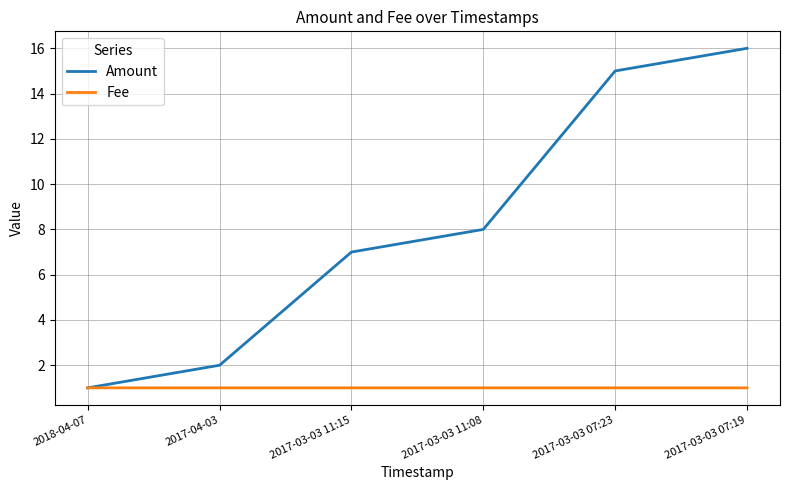

Which series has the largest range (max minus min)?

Amount